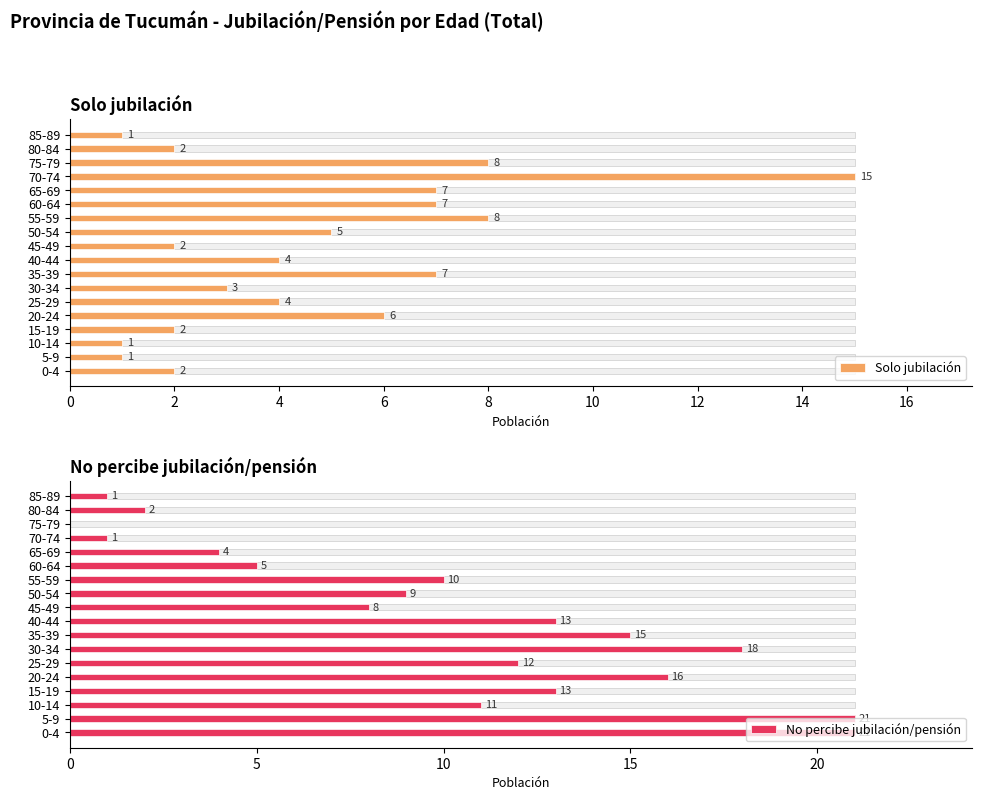

List the series in order of their peak value, lowest first.

Solo jubilación, No percibe jubilación/pensión